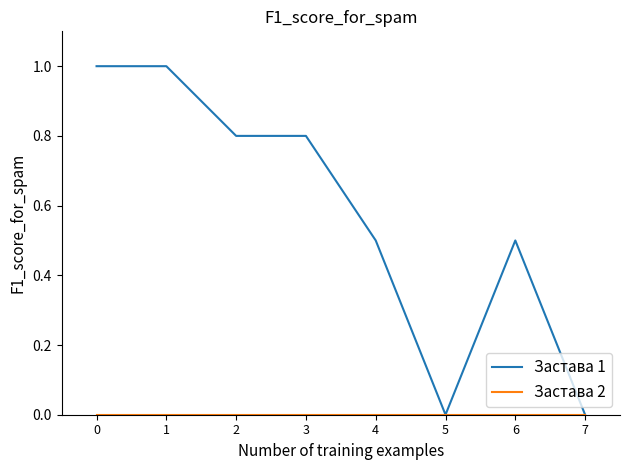

Which series changed the most between 4 and 5?

Застава 1